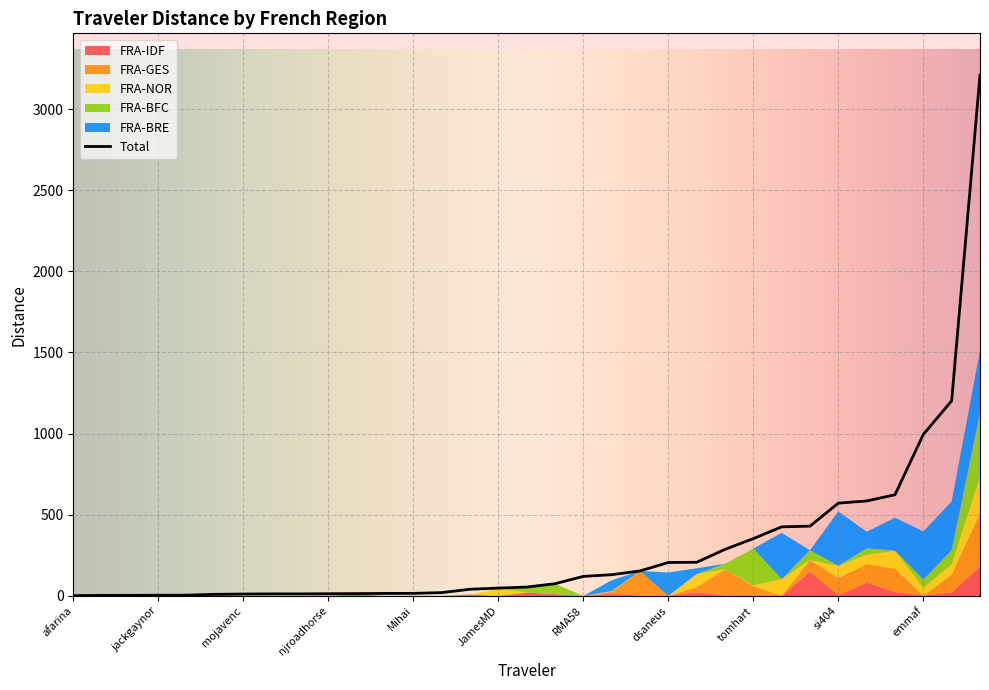

True or false: FRA-NOR has a value of 28.0 at philimon.

False